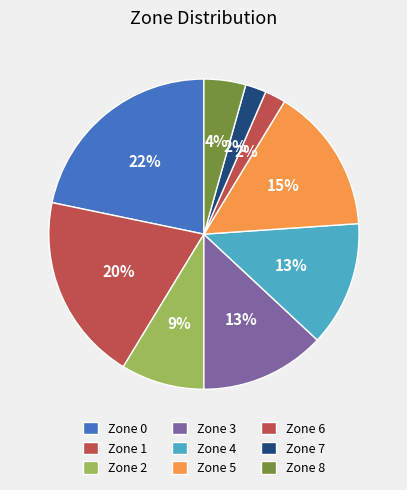

Is Zone 7 the majority of the pie?

No